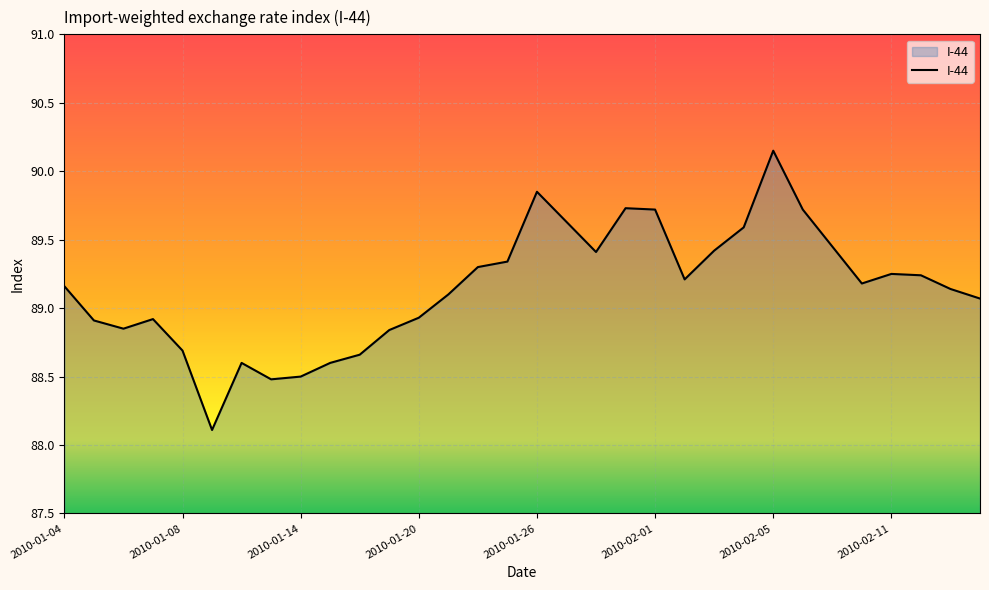

What is the difference between the maximum and minimum values?

2.0